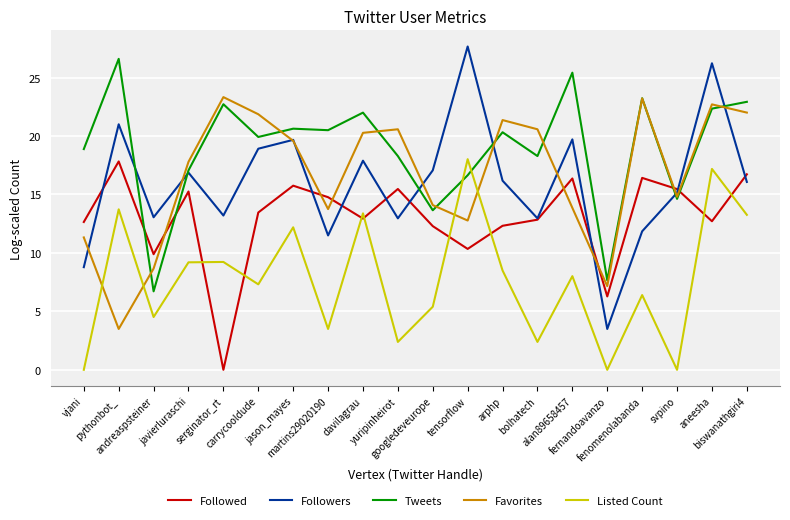

How many times do Followed and Listed Count cross each other?

8